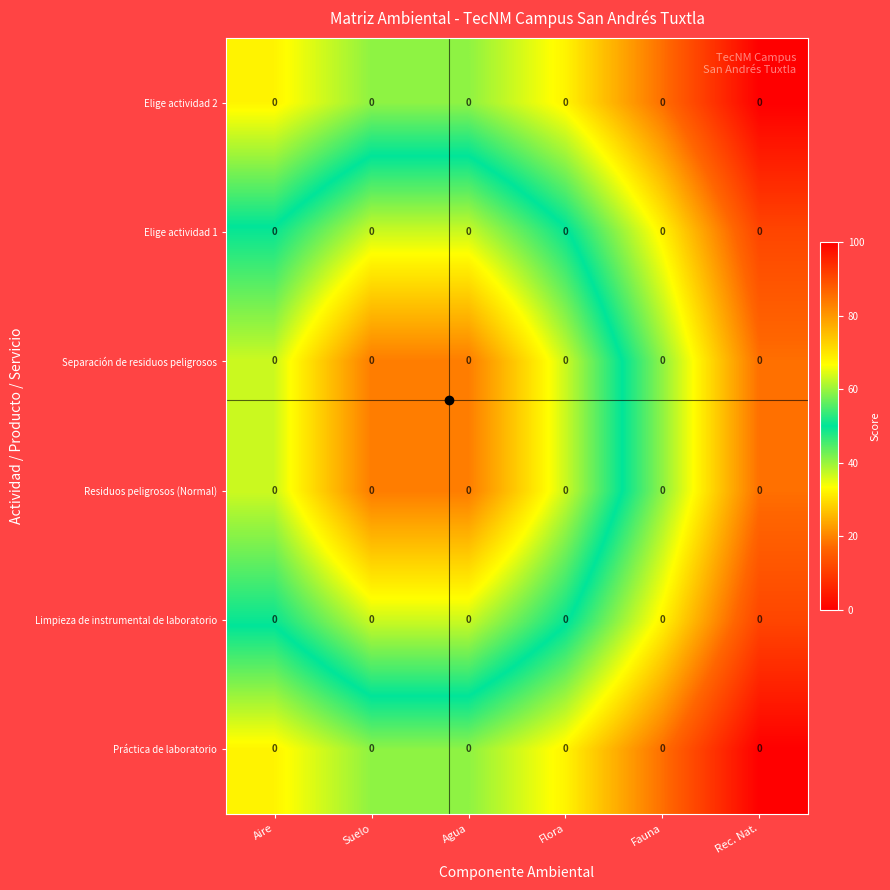

The value of Elige actividad 1 at Fauna is 52.4. True or false?

False